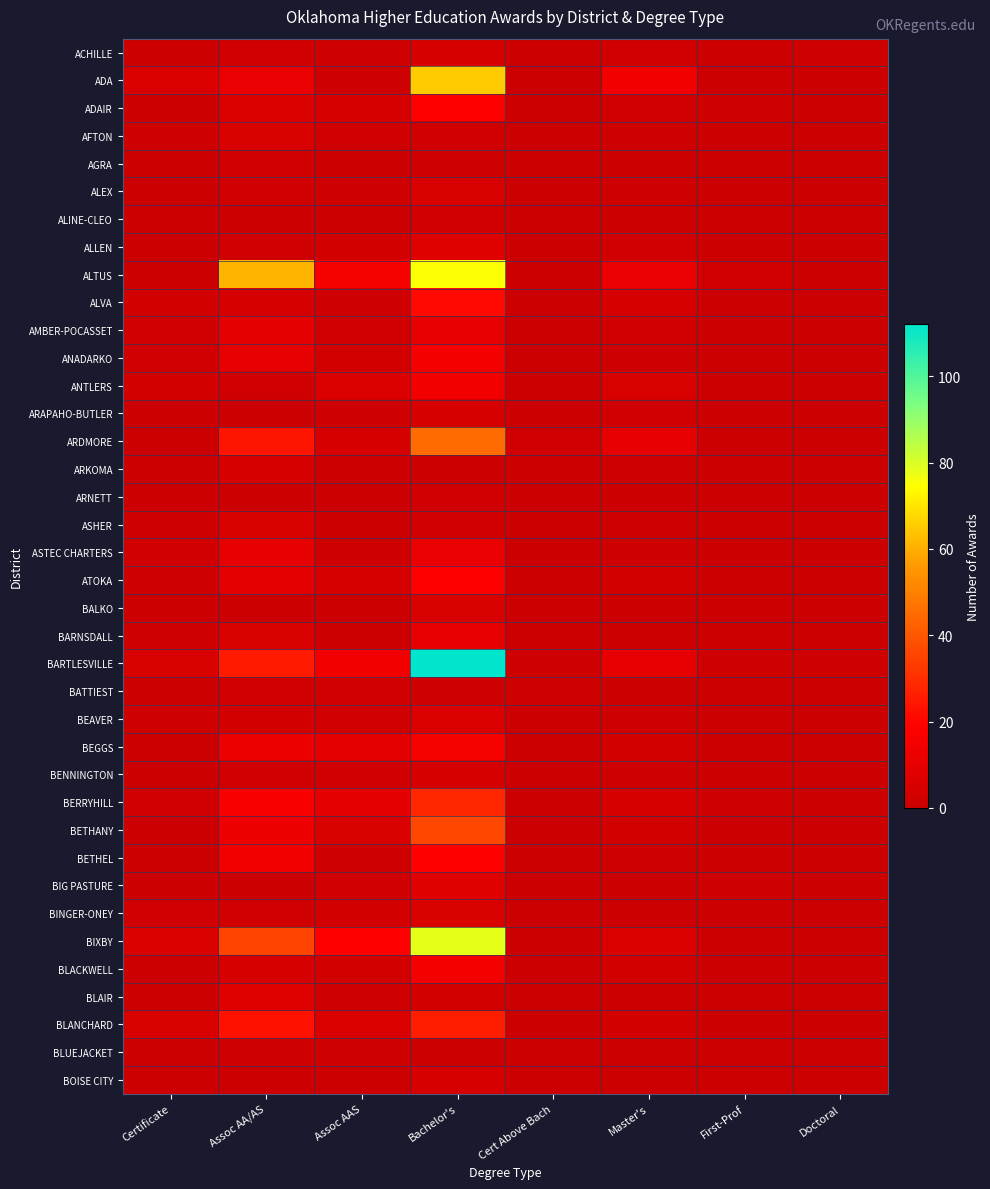

Which series changed the most between Certificate and Doctoral?

ADA